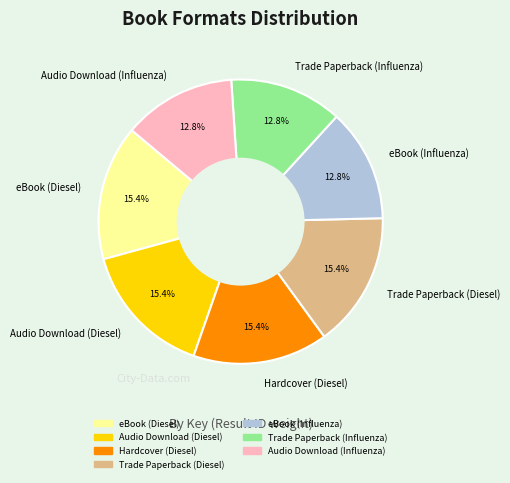

Approximately how many times larger is the value at Trade Paperback (Influenza) compared to Audio Download (Influenza)?

1.0